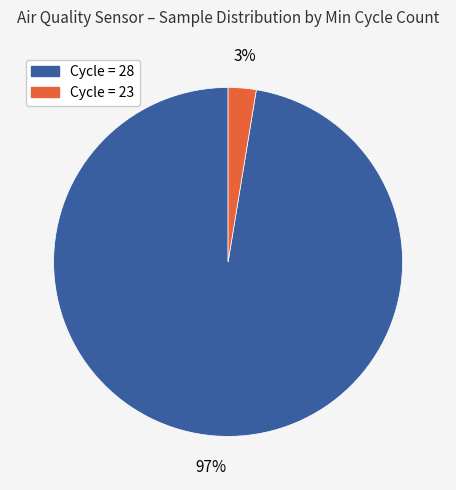

To the nearest percent, what is the average slice percentage?

50%